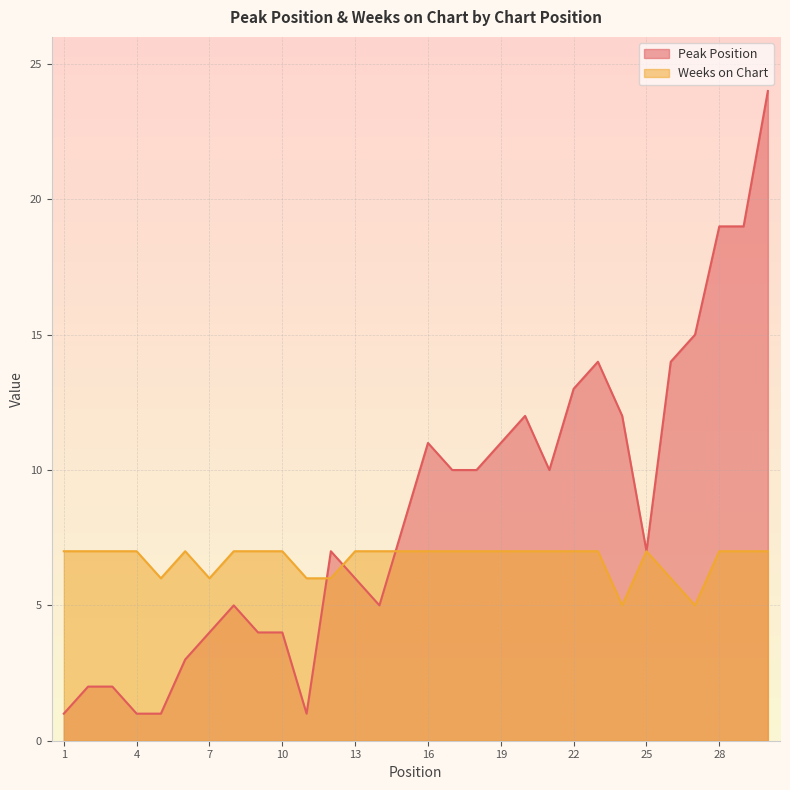

What are all the series names shown in the legend?

Peak Position, Weeks on Chart